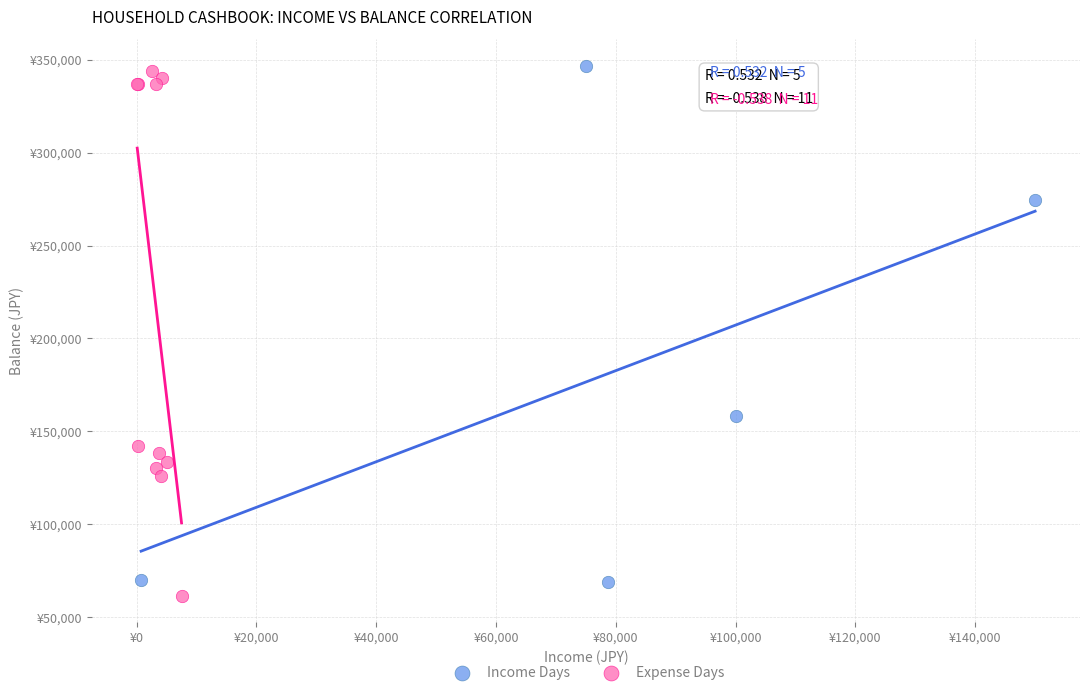

Which series contains the lowest Y value?

Expense Days